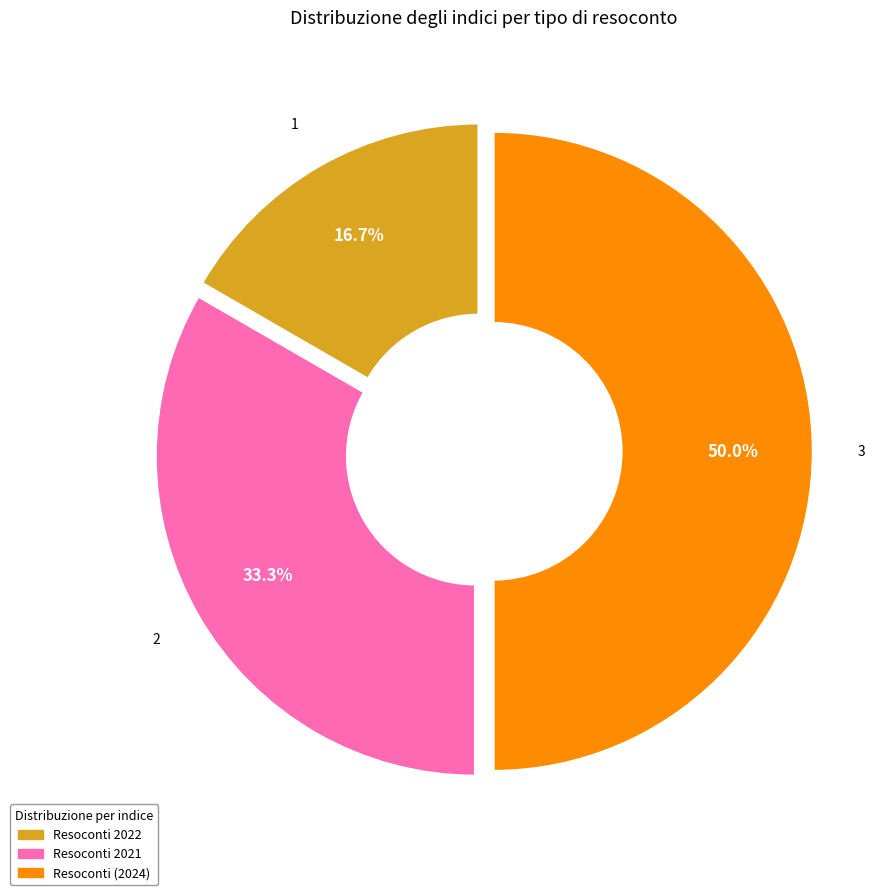

Approximately how many times larger is the value at Resoconti 2021 compared to Resoconti 2022?

2.0